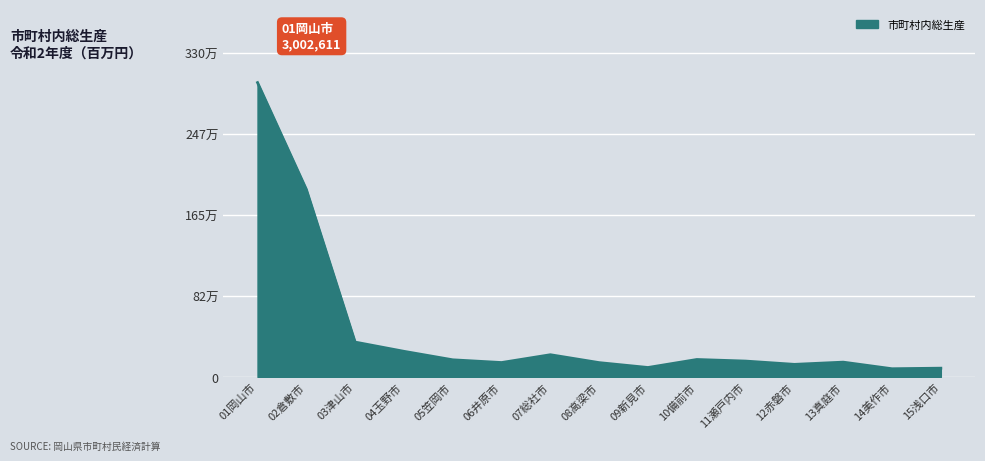

True or false: the data shows 96308 at 09新見市.

True